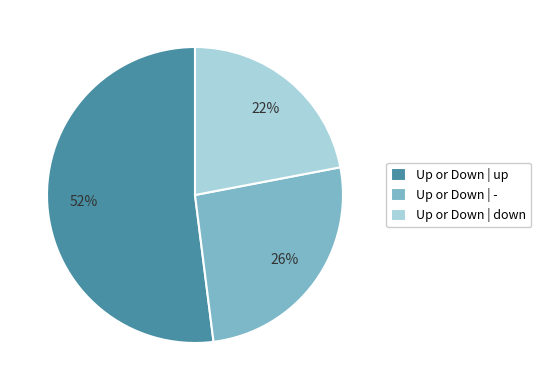

Is it true that Up or Down | down is 22% of the pie?

True